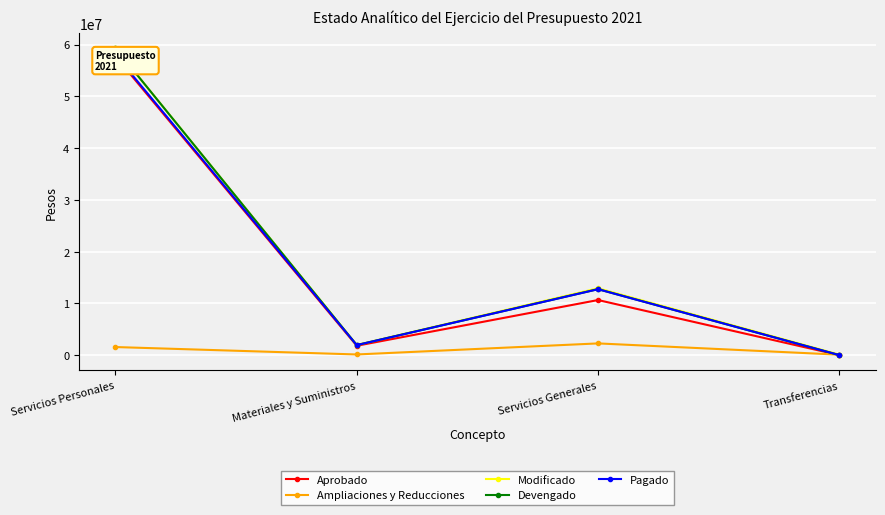

What is the smallest value displayed?

4163